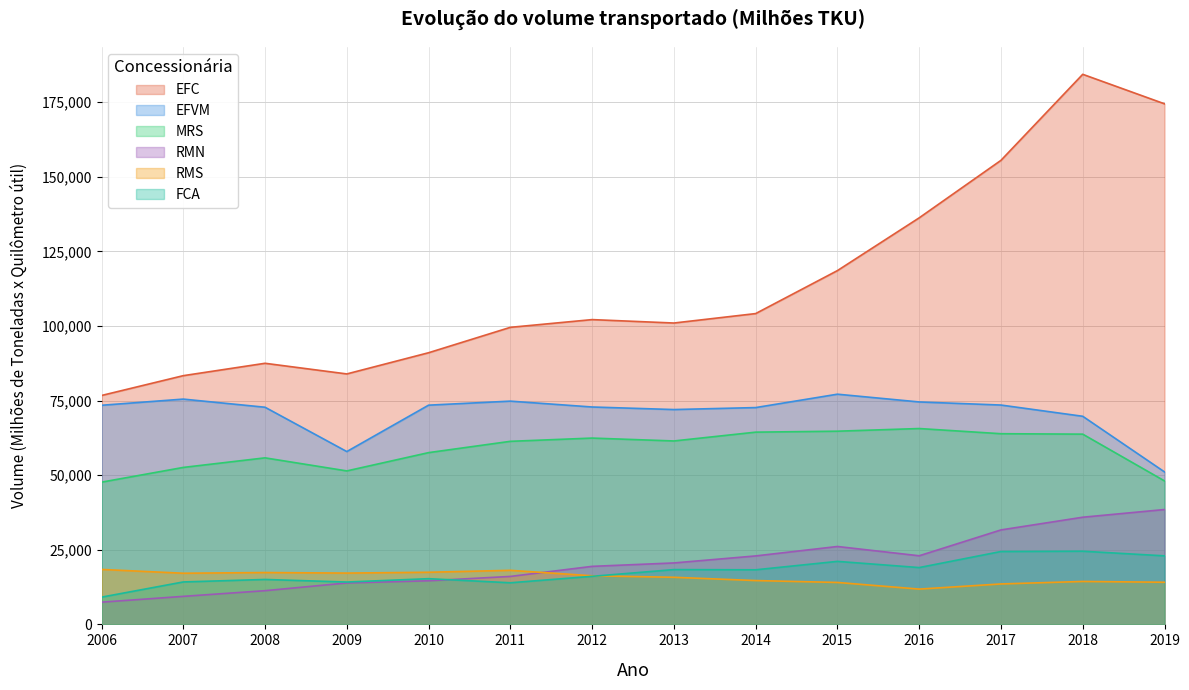

True or false: EFVM has more than 0 points higher than both neighbors.

True